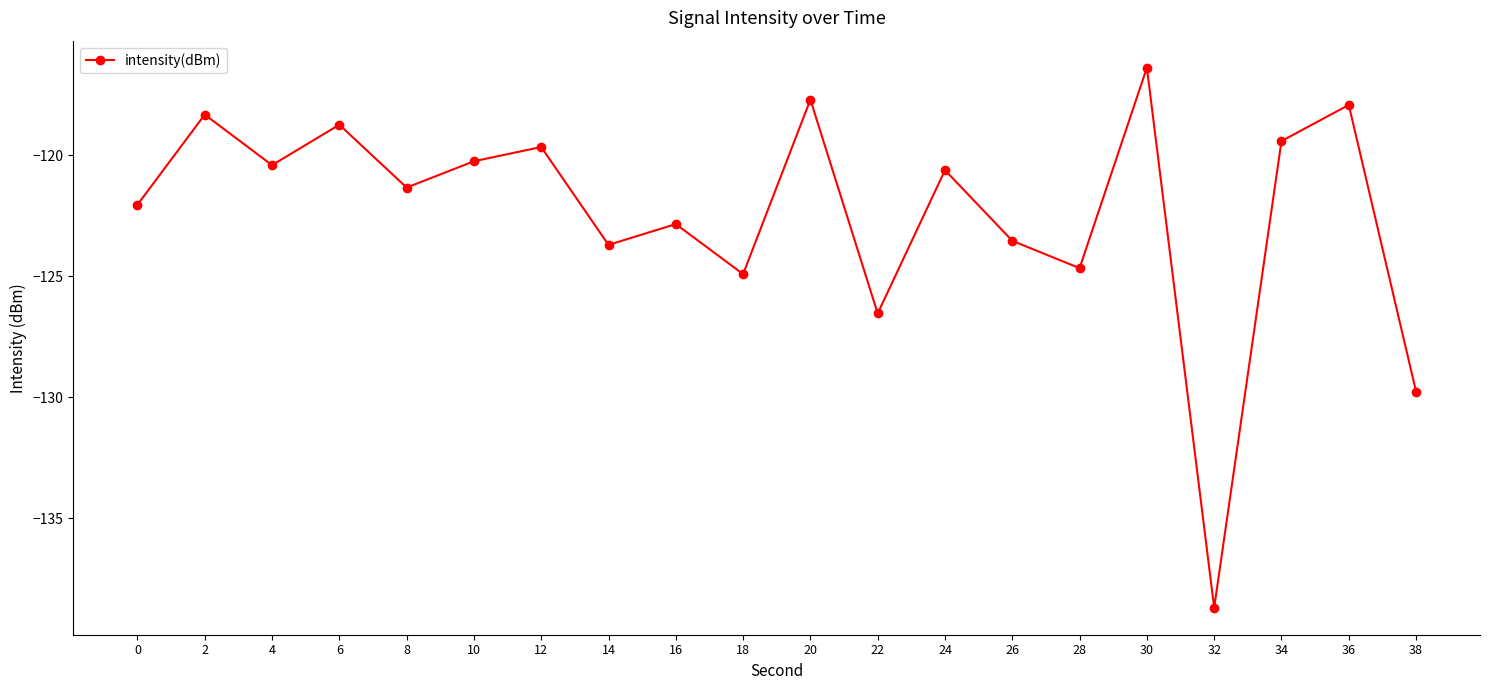

How many points are higher than both their immediate neighbors (excluding endpoints)?

8